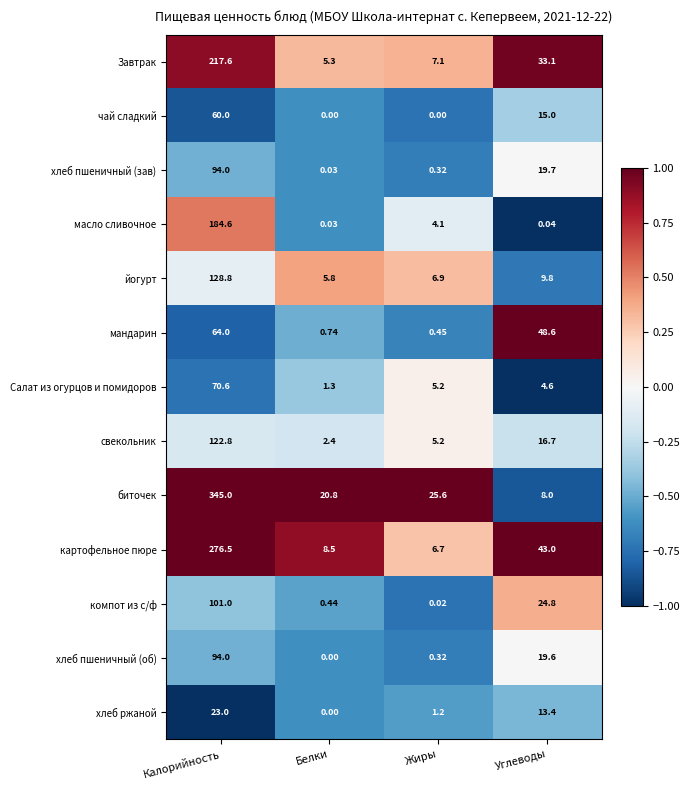

At how many categories does at least one series exceed 0?

4